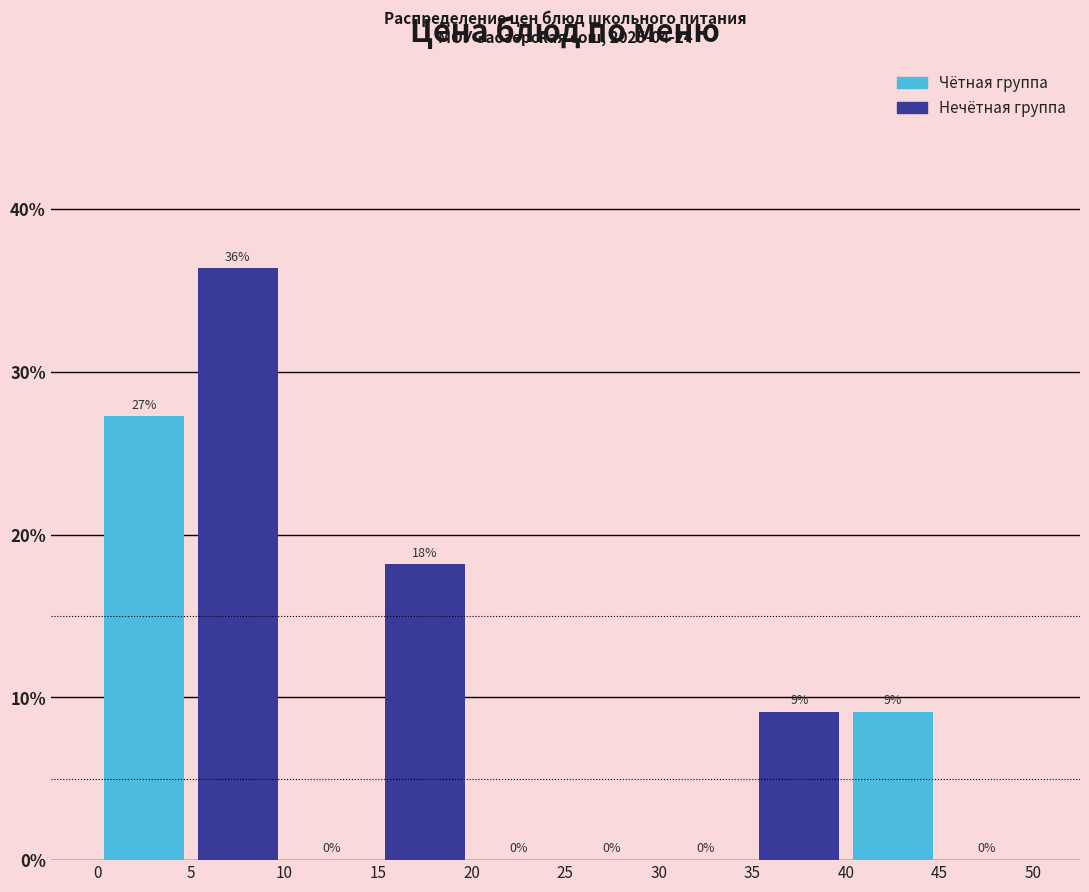

Which range on the x-axis has the tallest bar?

5 to 10